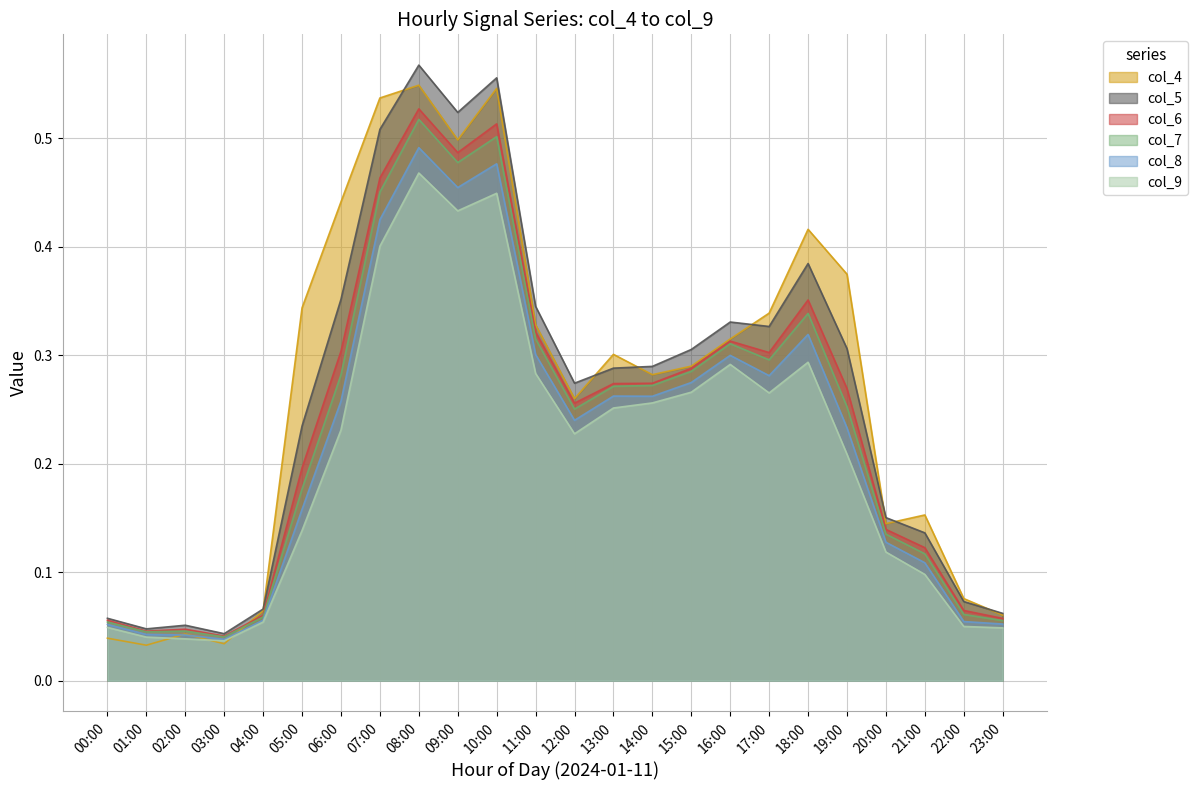

True or false: col_6 has more than 2 interior local peaks.

True